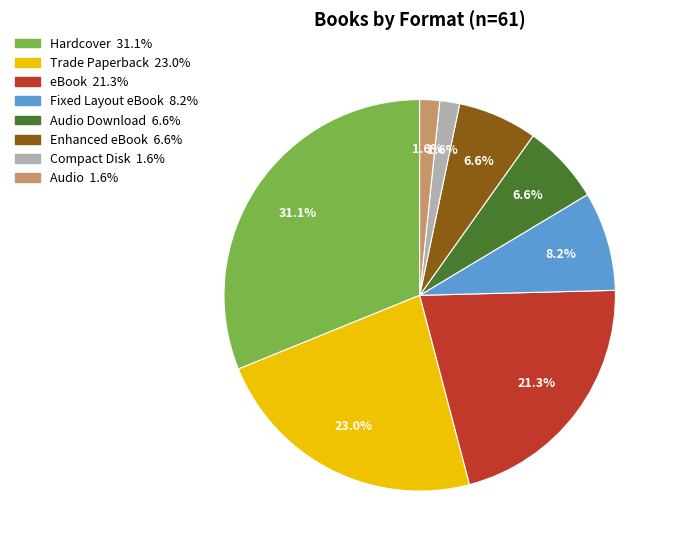

Does any single category account for the majority?

No